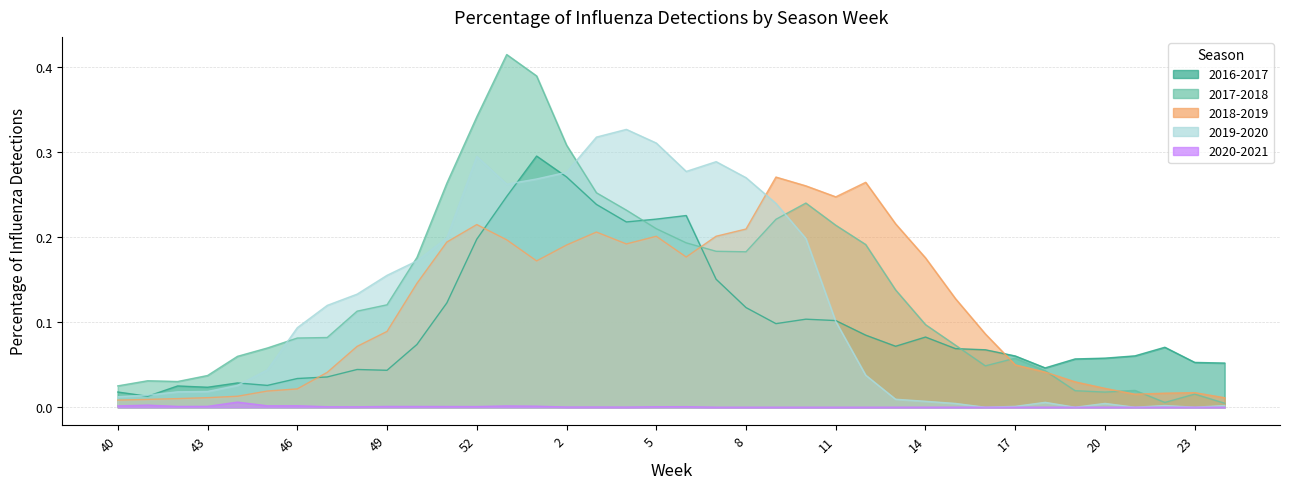

What is the total value across all series at 5?

0.9